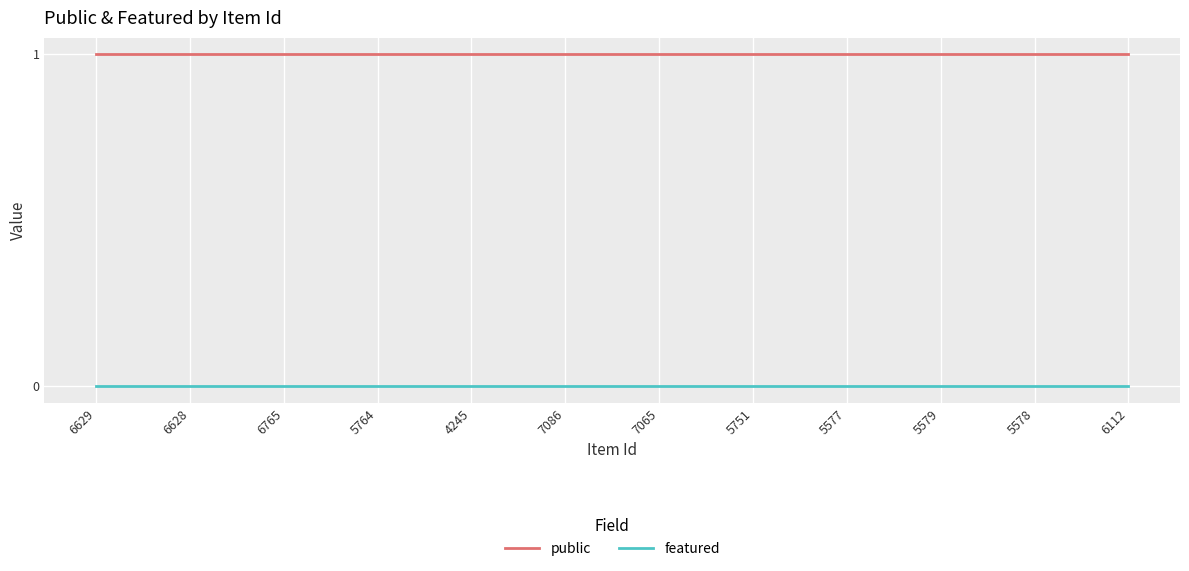

Is this an area chart (filled region under the line)?

No